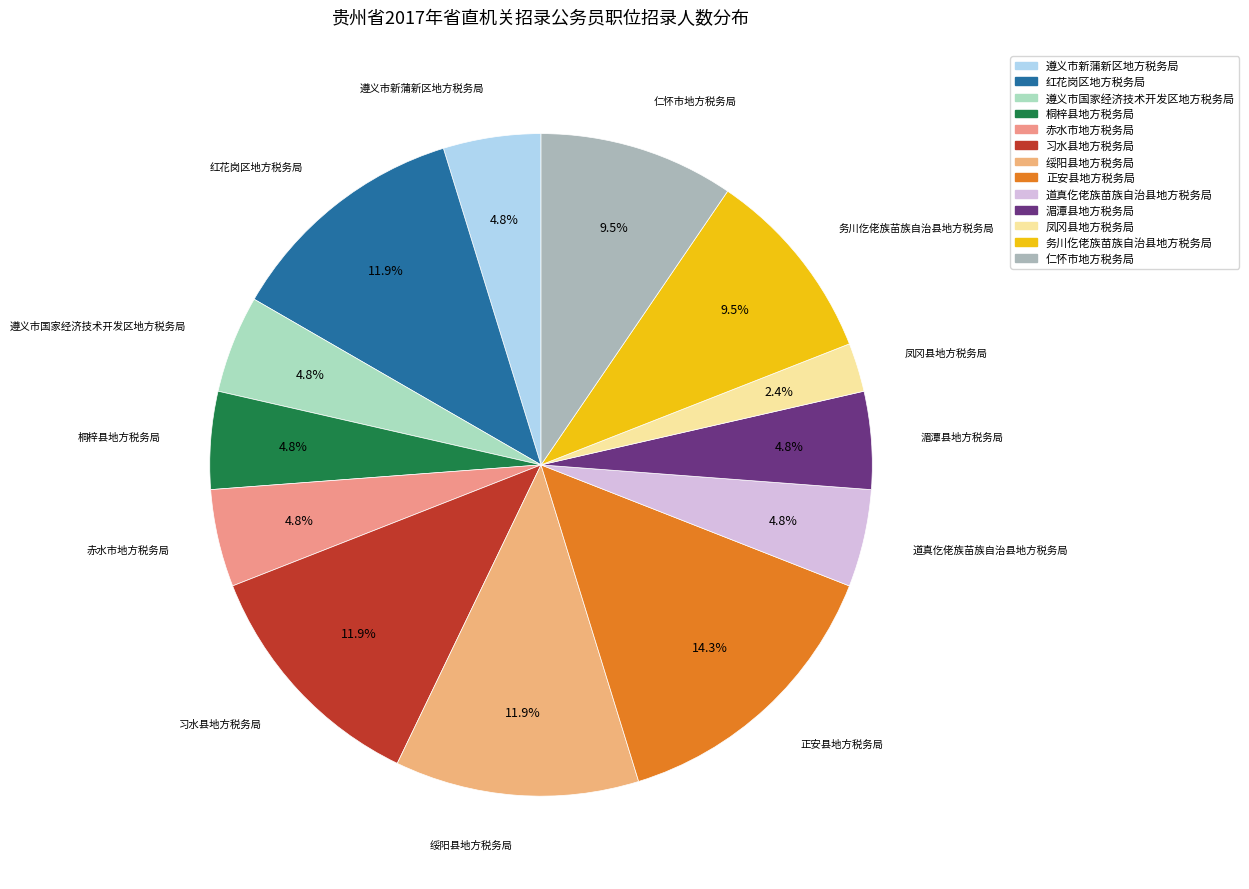

How many segments does this pie chart have?

13